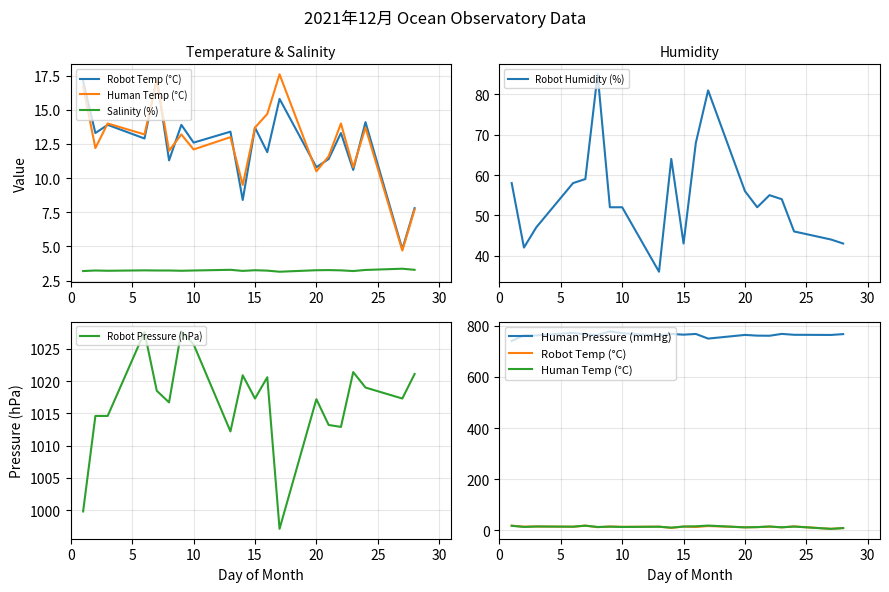

What is the maximum value for Robot Humidity (%)?

85